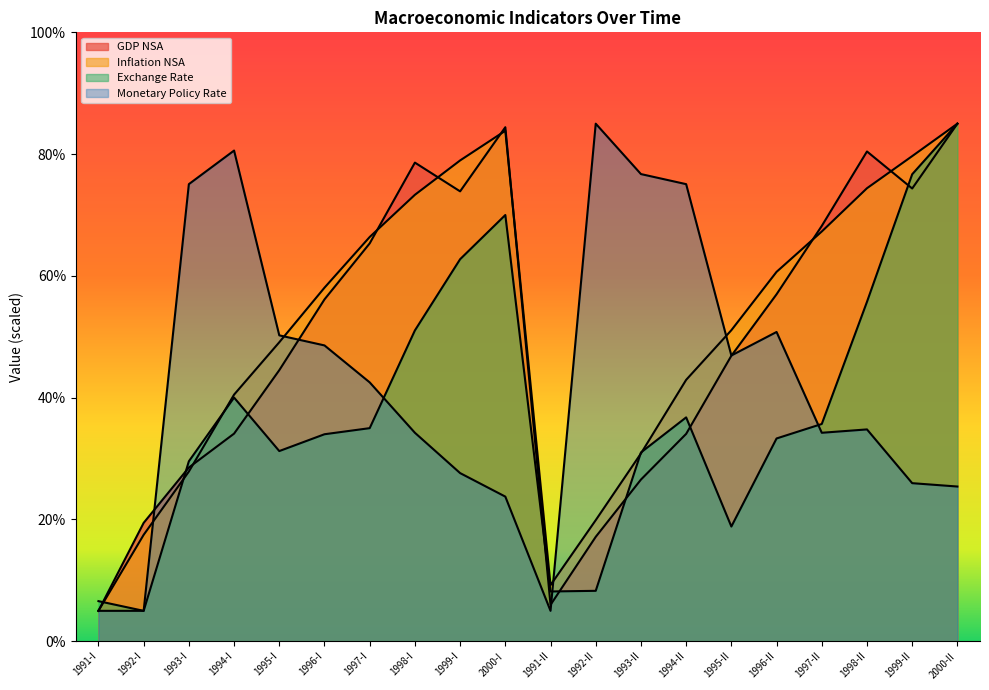

What is the difference between the second highest and second lowest values in the Inflation NSA series?

74.6